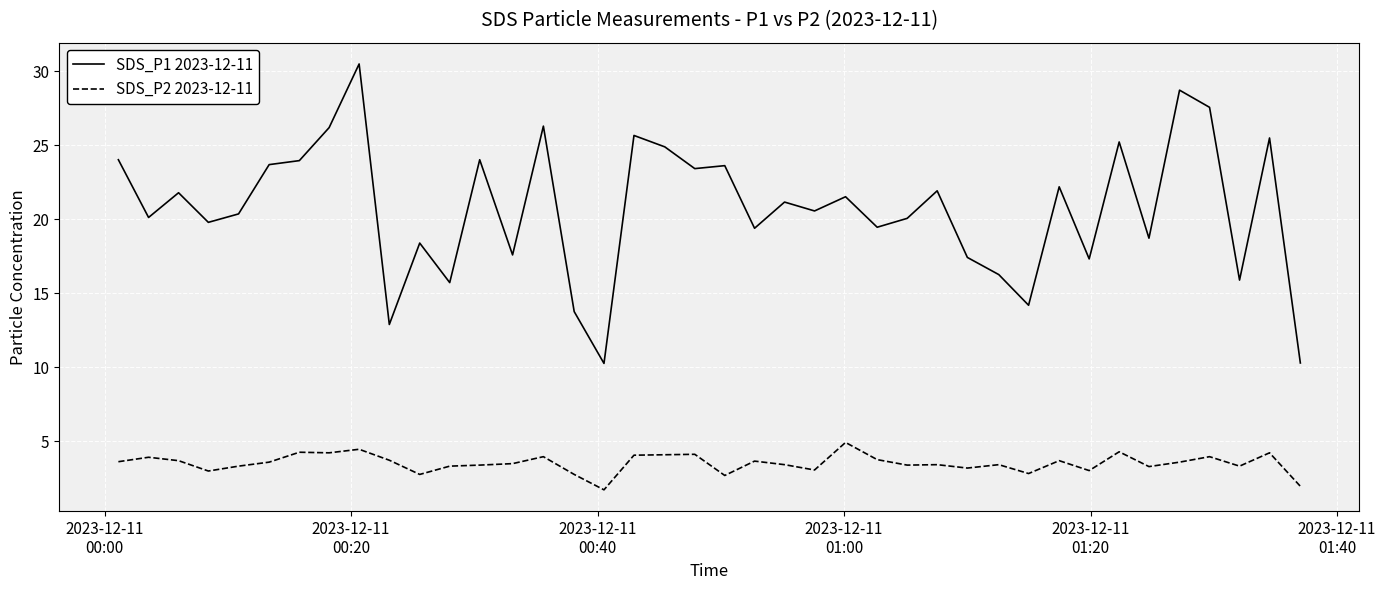

What is the difference between the maximum and minimum values in the SDS_P1 2023-12-11 series?

20.2